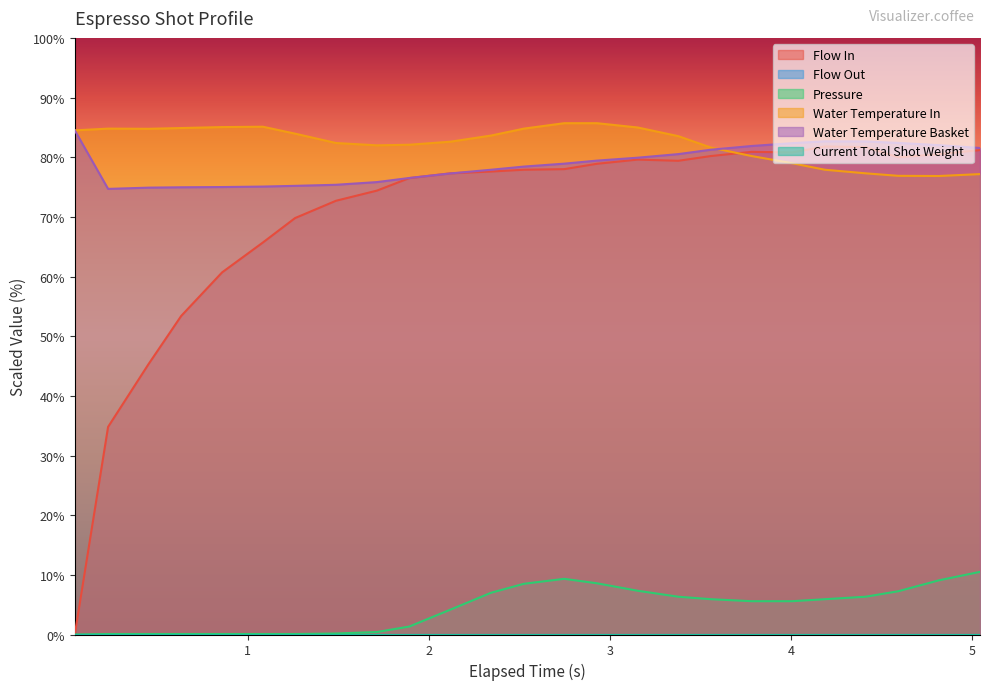

Is it true that pressure equals 6.3 at 3.378?

True